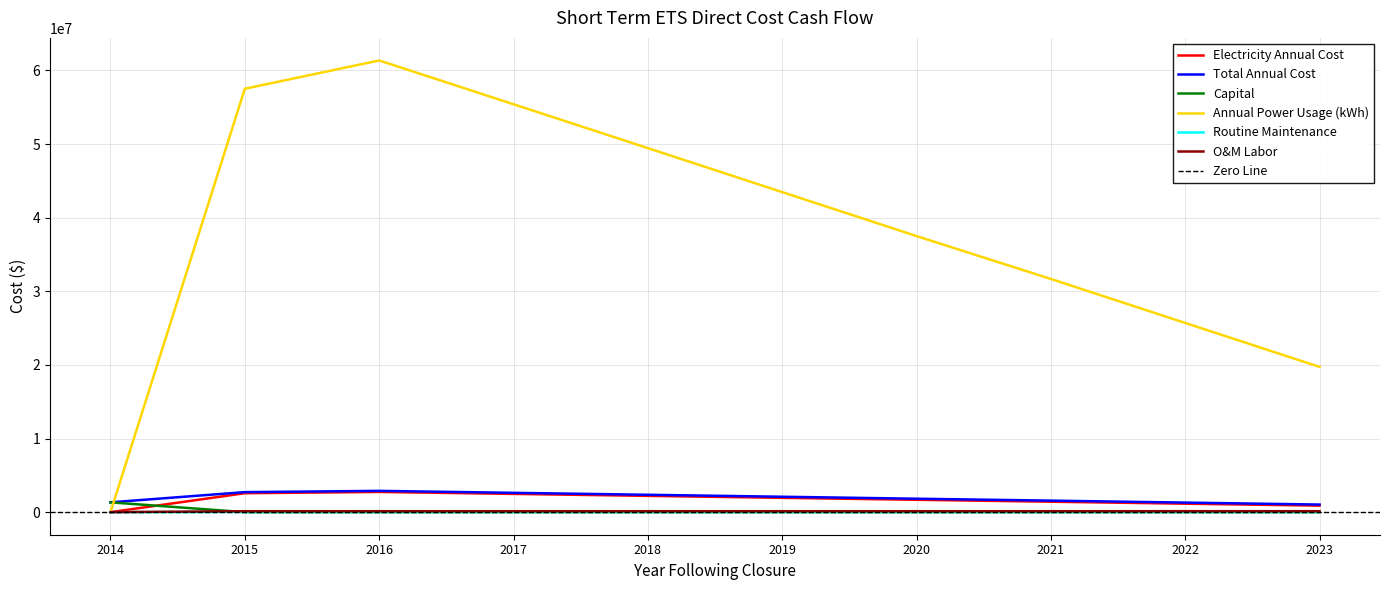

List the labels in order of Annual Power Usage (kWh) value, smallest first.

2014, 2023, 2022, 2021, 2020, 2019, 2018, 2017, 2015, 2016